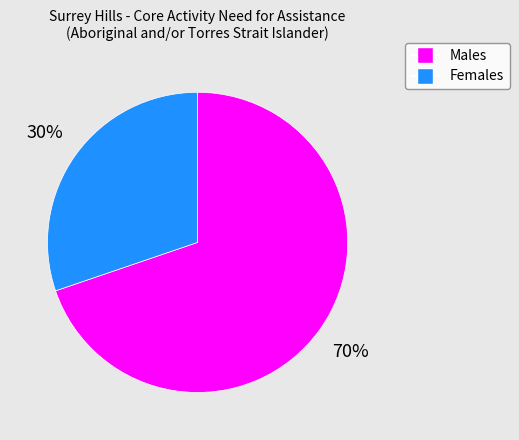

To the nearest percent, what is the combined percentage of Males and Females?

100%